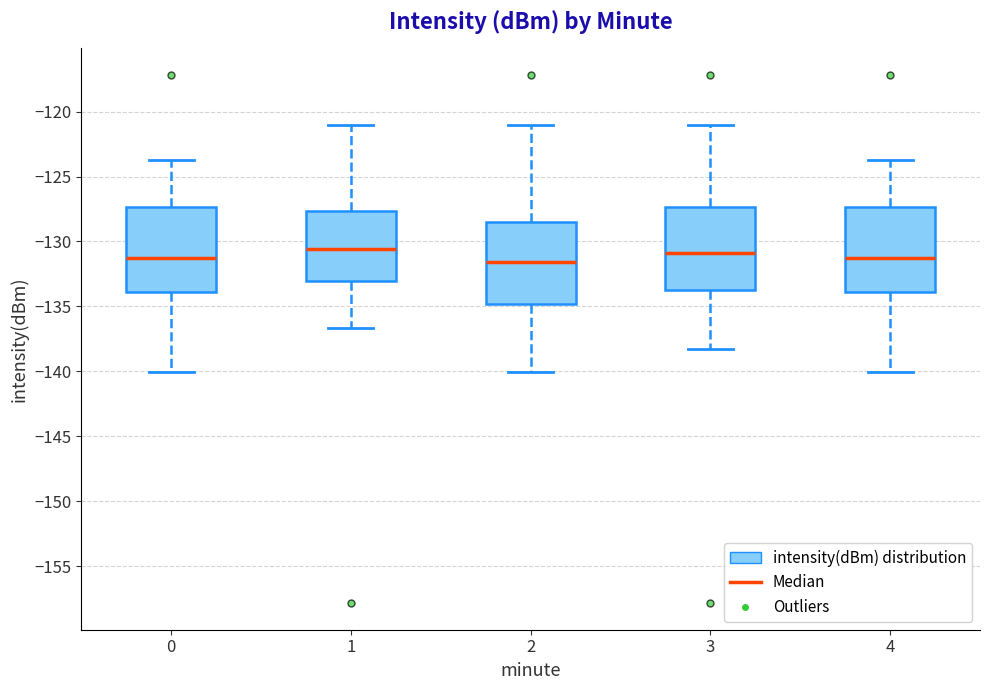

Where is the lower edge of the box at x = 3 on the y-axis? The values are not printed on the chart, so give them approximately, as read against the axis.

-133.5